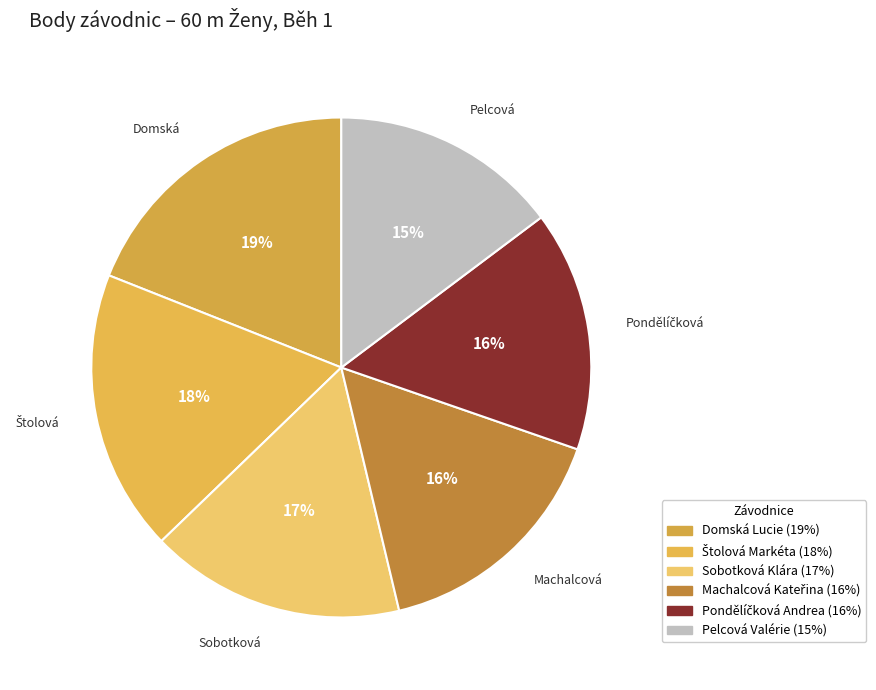

Rank the categories by value from highest to lowest.

Domská Lucie, Štolová Markéta, Sobotková Klára, Machalcová Kateřina, Pondělíčková Andrea, Pelcová Valérie